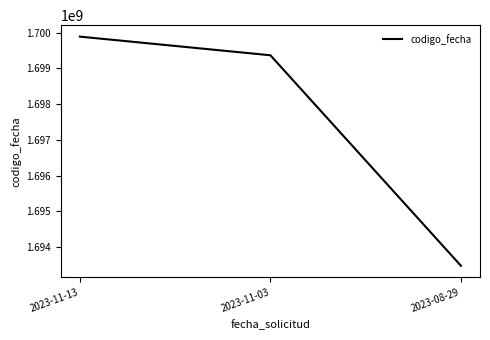

How many series are shown in this chart?

1